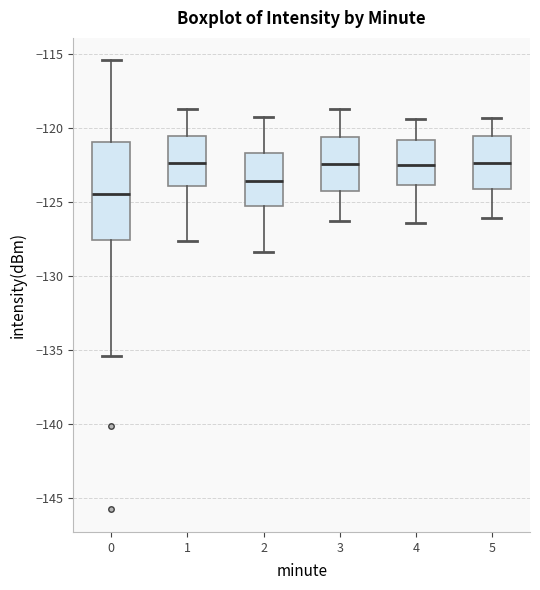

Reading left to right, read every box against the y-axis: the position of its median line, the range the box covers, and the ends of its whiskers. The values are not printed on the chart, so give them approximately, as read against the axis.

0: median -124.5, box -127.5 to -121.0, whiskers -135.5 to -115.5
1: median -122.5, box -124.0 to -120.5, whiskers -127.5 to -118.5
2: median -123.5, box -125.0 to -121.5, whiskers -128.5 to -119.0
3: median -122.5, box -124.0 to -120.5, whiskers -126.5 to -118.5
4: median -122.5, box -124.0 to -121.0, whiskers -126.5 to -119.5
5: median -122.5, box -124.0 to -120.5, whiskers -126.0 to -119.5